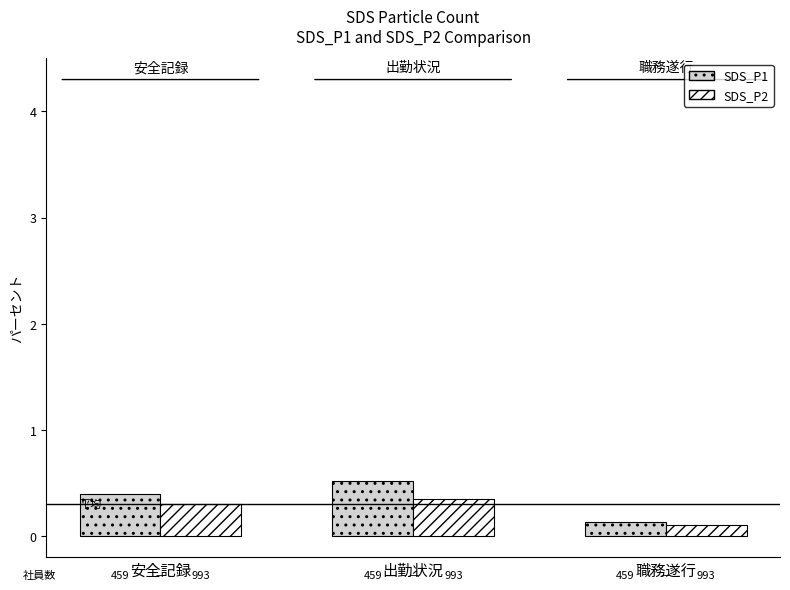

Is the value of SDS_P1 at 出勤状況 greater than the value of SDS_P2 at 職務遂行?

Yes